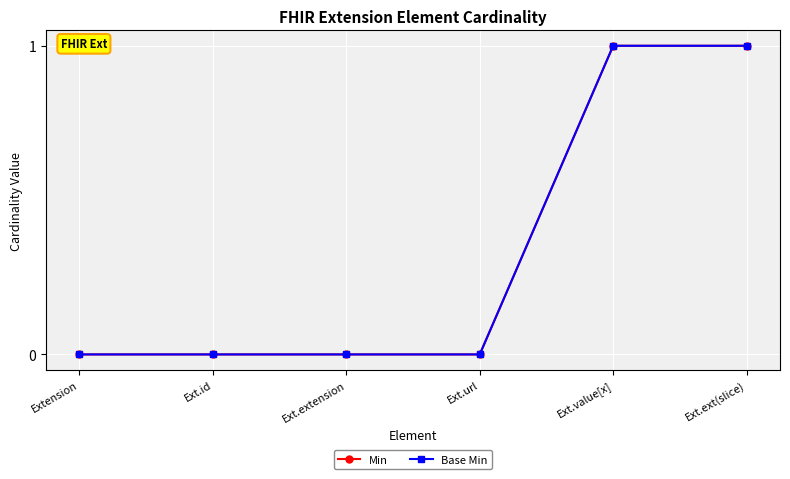

Is this an area chart (filled region under the line)?

No